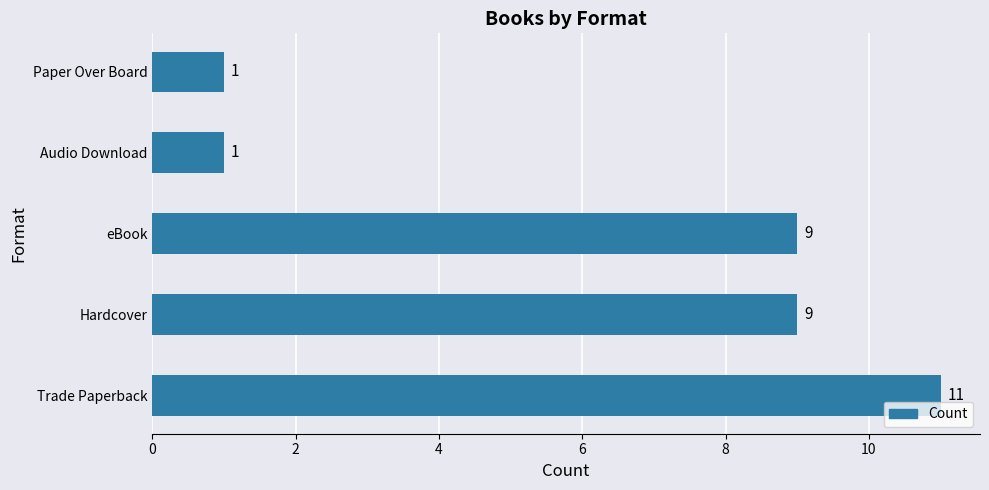

The value at Trade Paperback is 11. True or false?

True